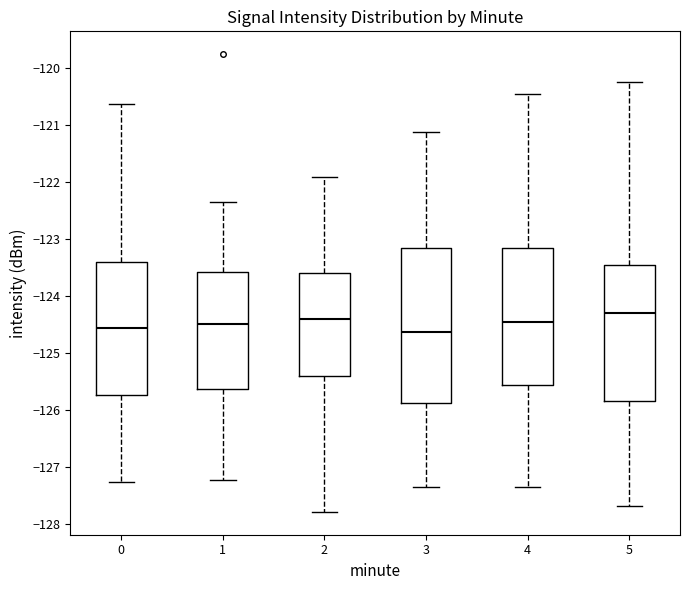

Which box is the tallest, from its lower edge to its upper edge?

3